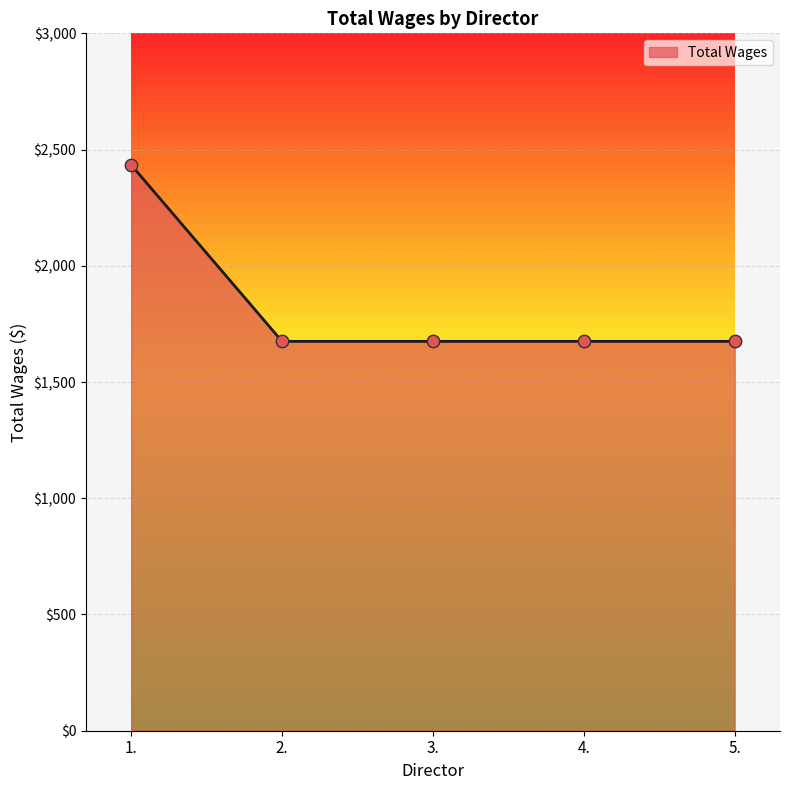

Approximately how many times larger is the value at 1. compared to 4.?

1.5